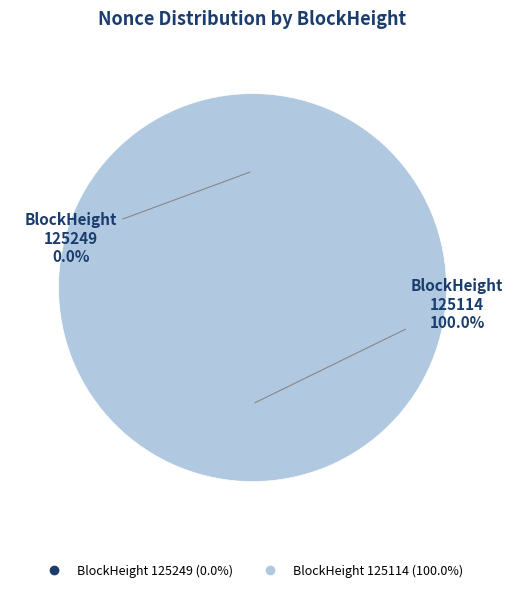

Which category has the biggest portion of the pie?

125114